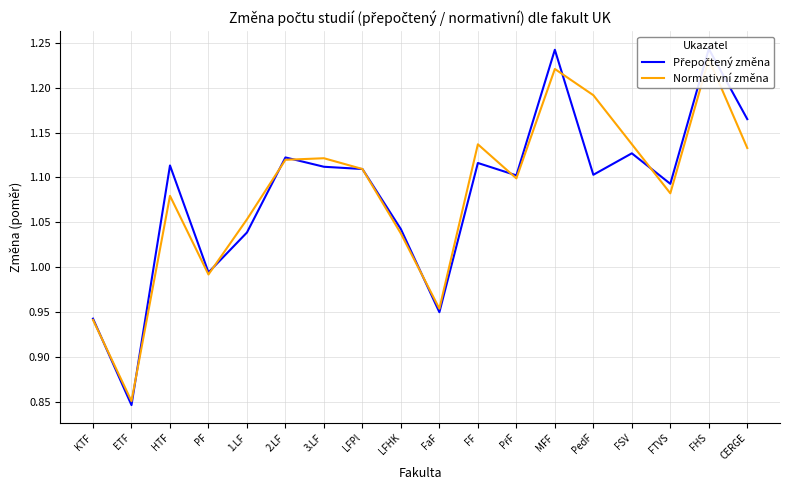

Is it true that Normativní změna equals 1.5 at PF?

False